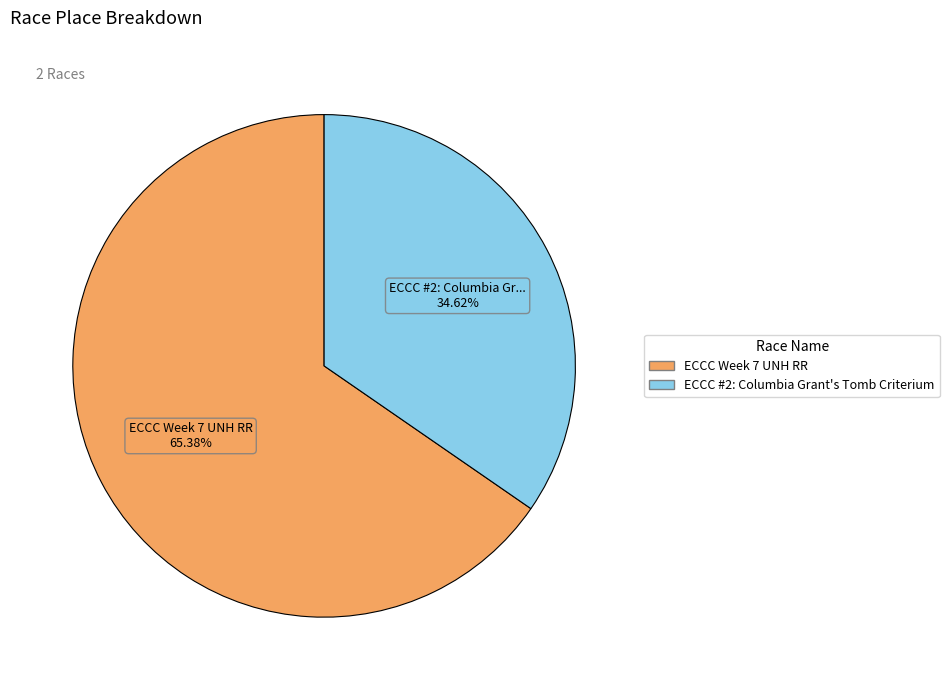

Between ECCC #2: Columbia Grant's Tomb Criterium and ECCC Week 7 UNH RR, which is larger?

ECCC Week 7 UNH RR